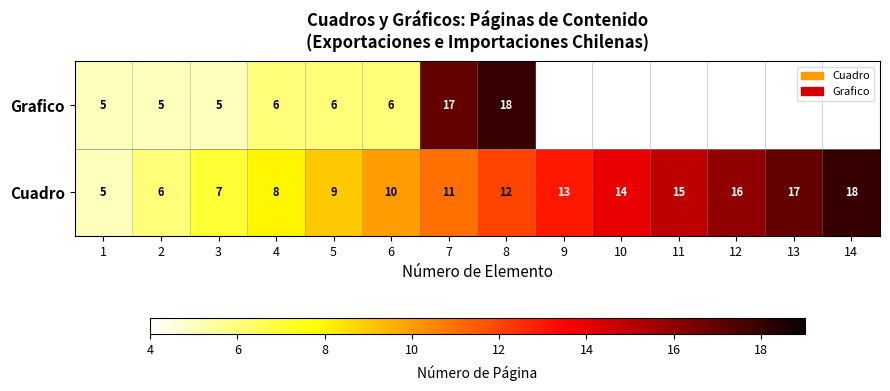

What is the difference between the second highest and minimum values in the Cuadro series?

12